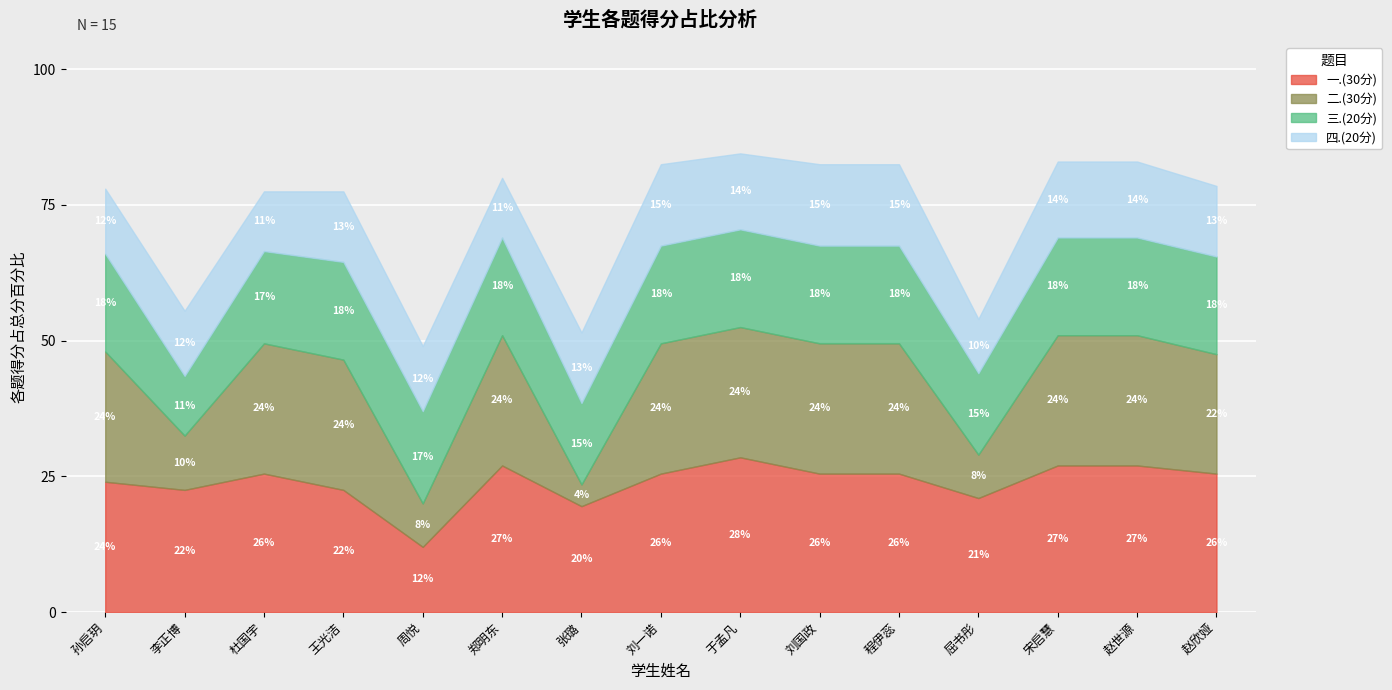

Does the chart display data point markers on the line(s)?

No